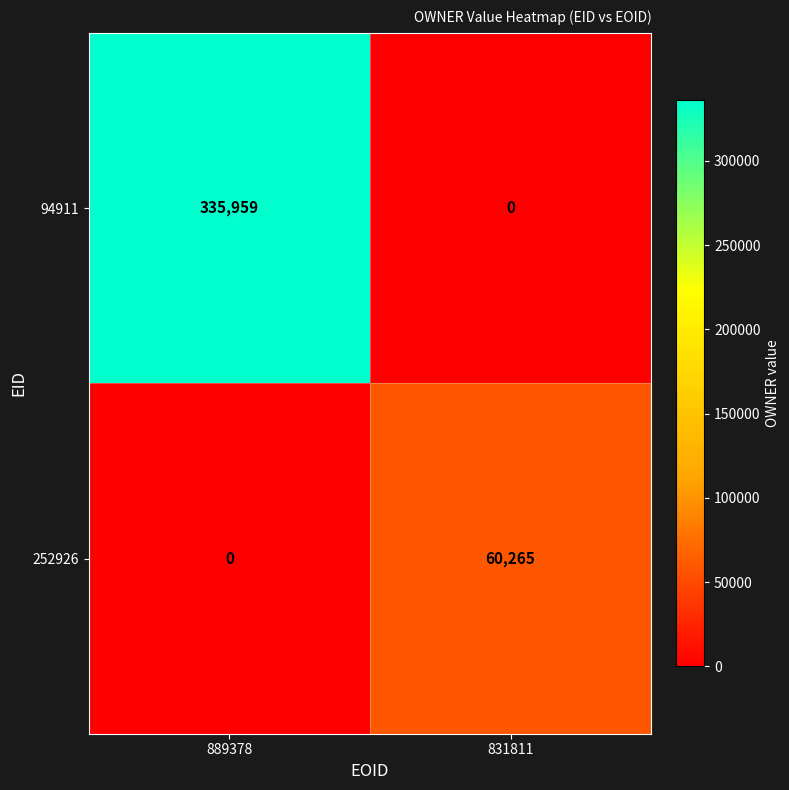

What is the difference between the 252926 values at 889378 and 831811?

60265